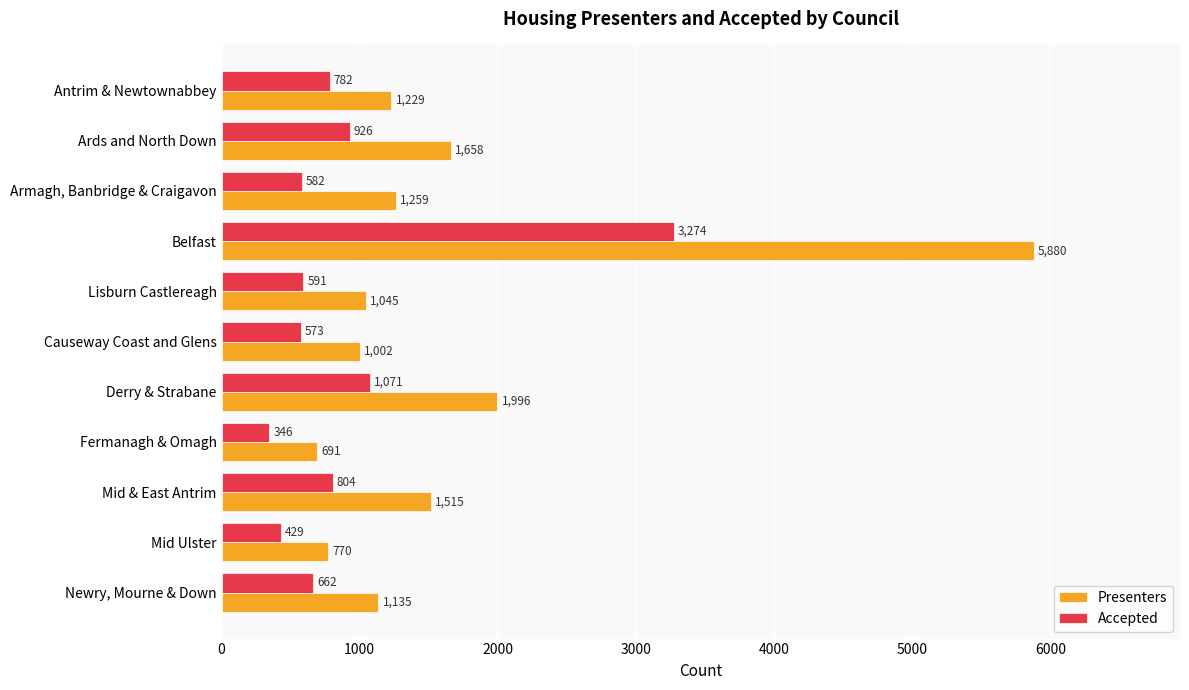

List the series in order of their overall mean, lowest first.

Accepted, Presenters